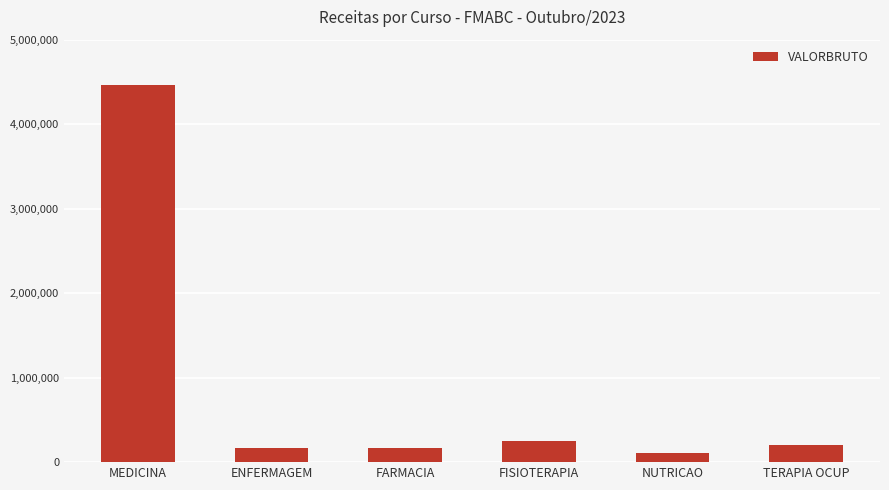

How many bars are there in total?

6